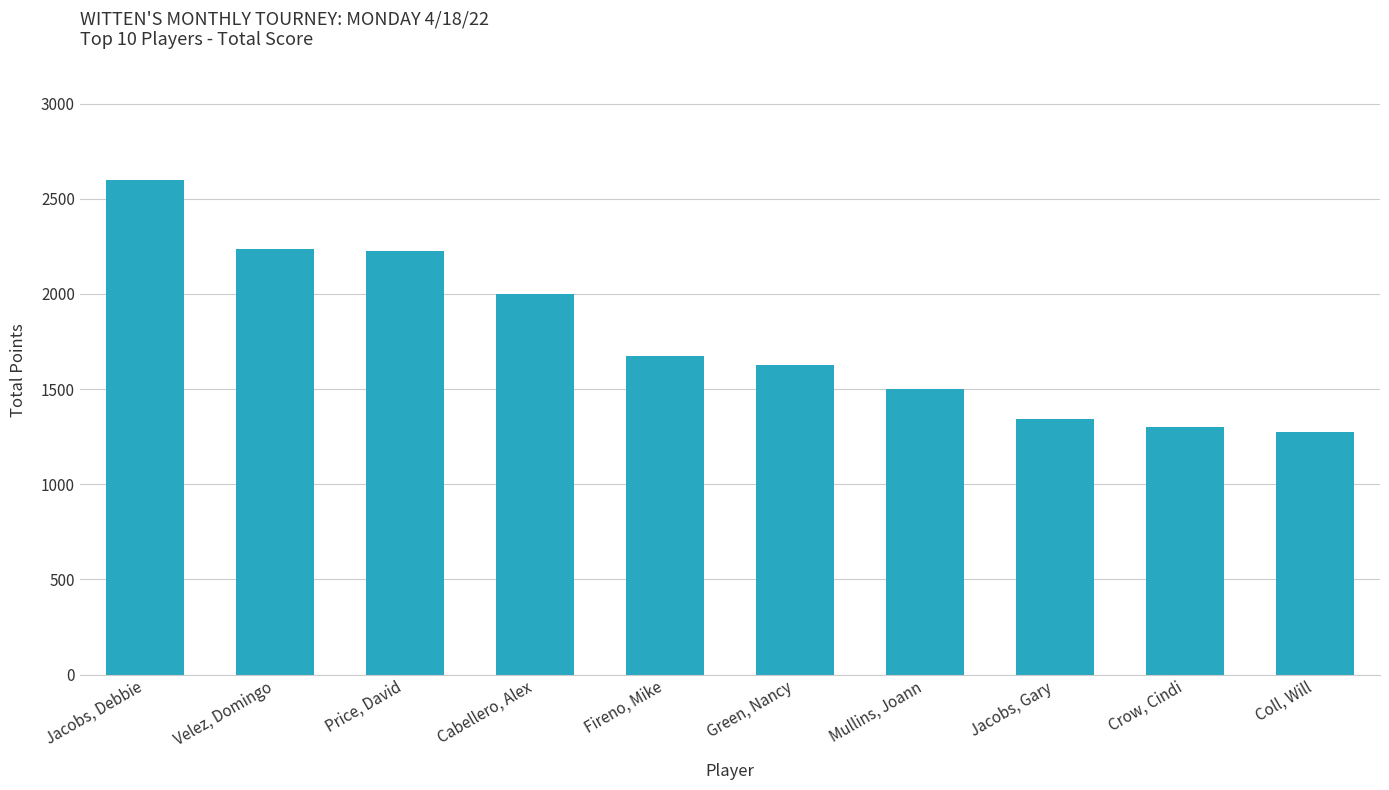

Where is the data nearest to the value 1937?

Cabellero, Alex